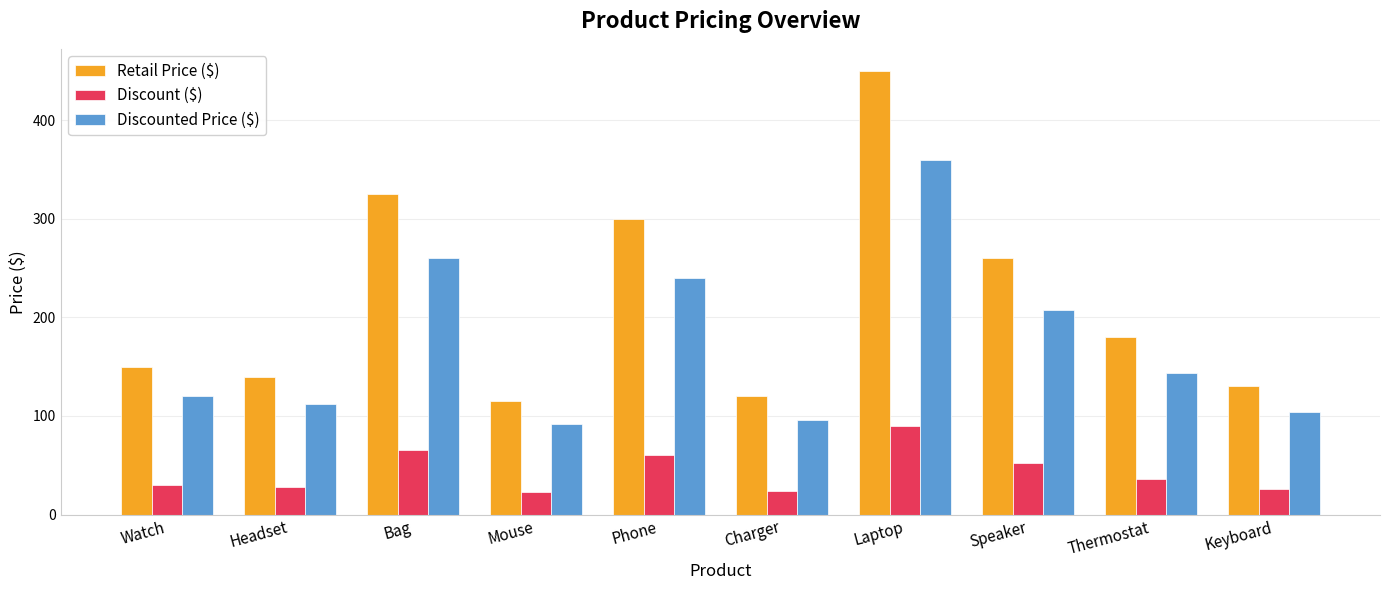

What is the sum of all Retail Price ($) values?

2170